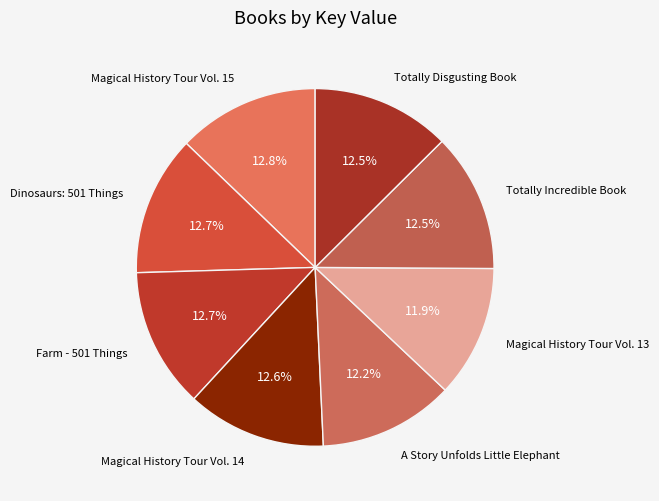

Count the number of slices in the pie.

8